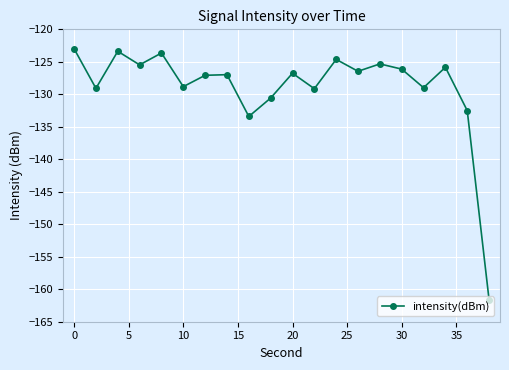

What is the minimum value shown in the chart?

-161.6